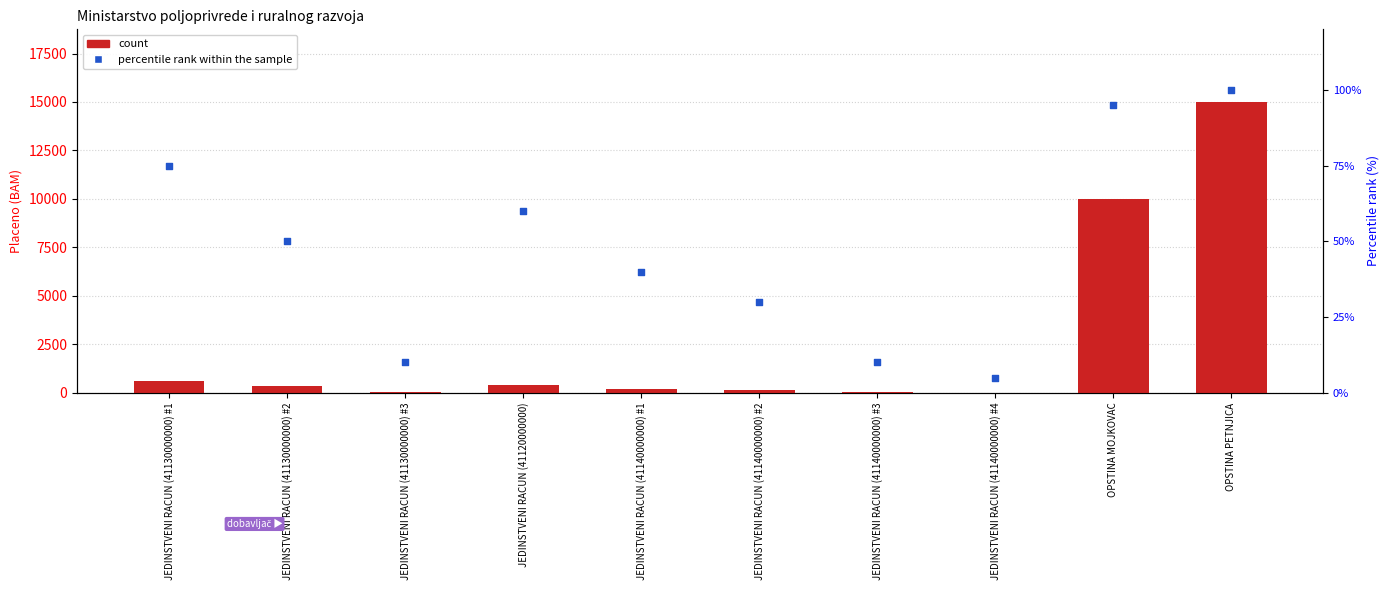

At how many categories does at least one series exceed 7524?

2